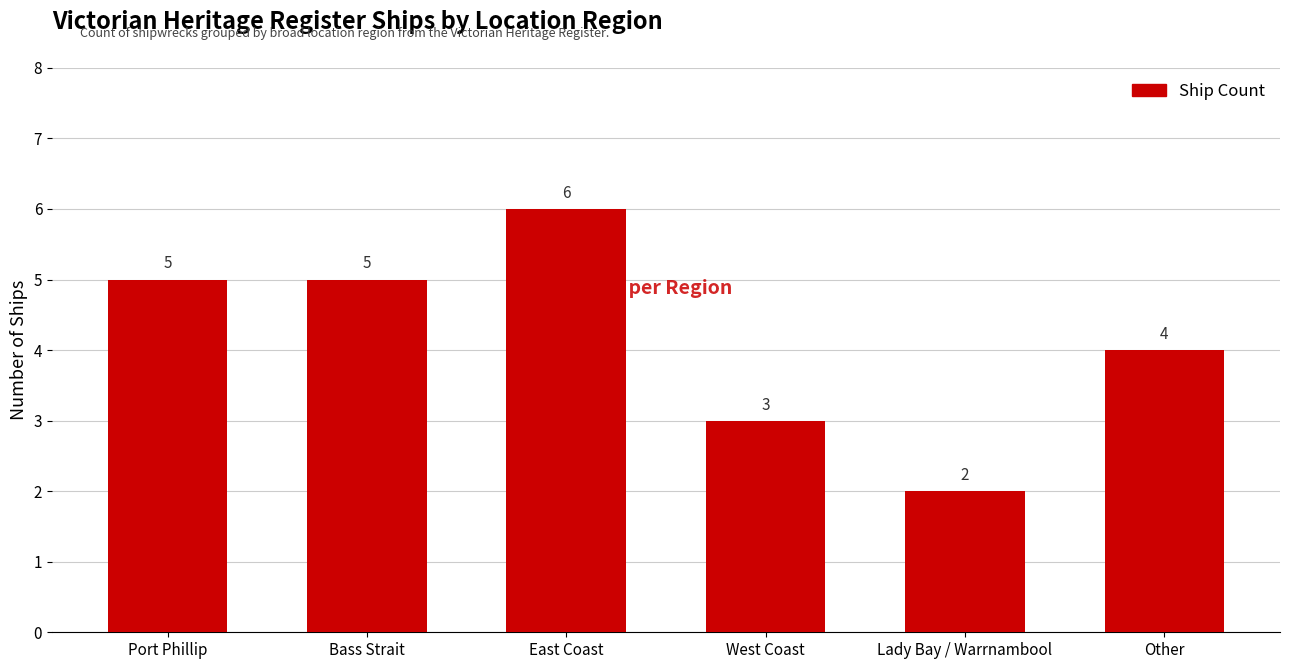

How many values are below 5?

3